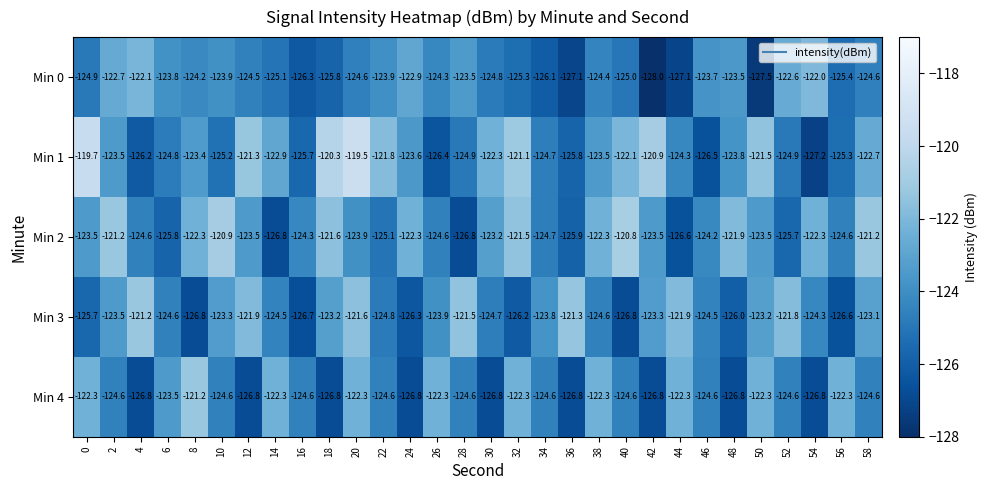

Count the number of categories in the chart.

30